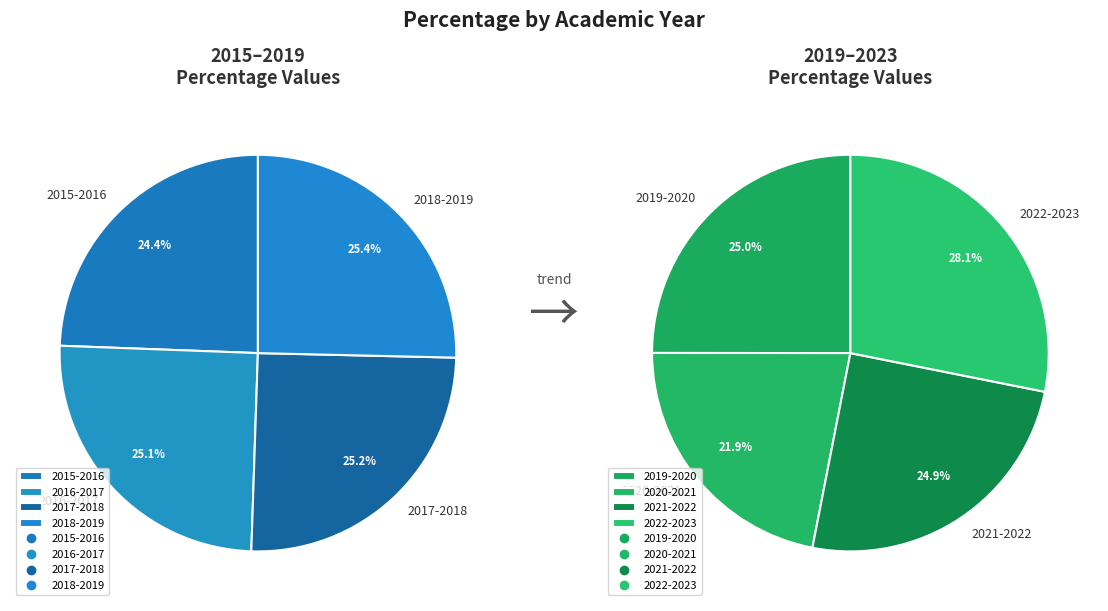

Which category has the smallest portion of the pie?

2020-2021